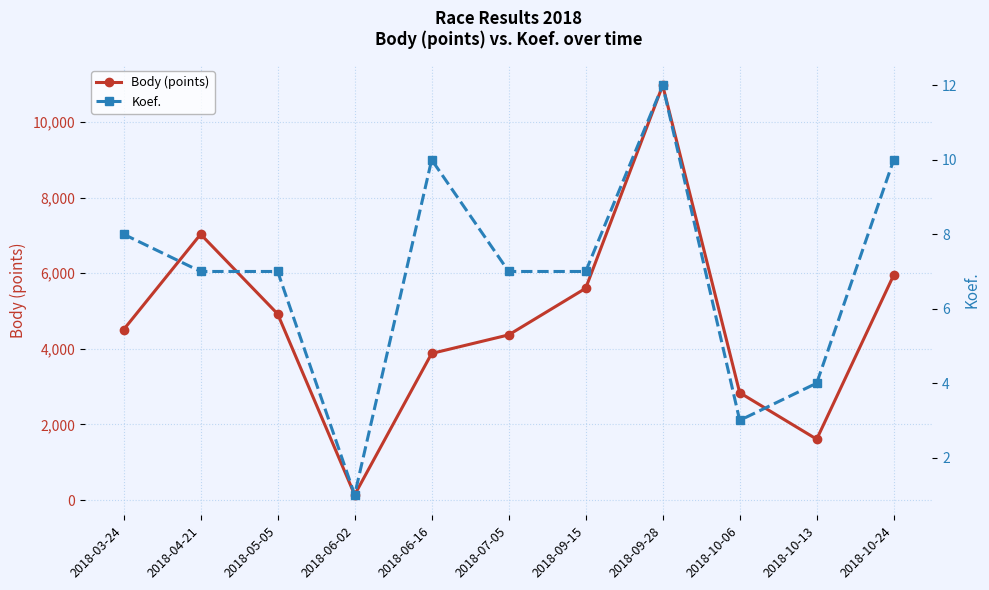

What is the maximum value for Koef.?

12